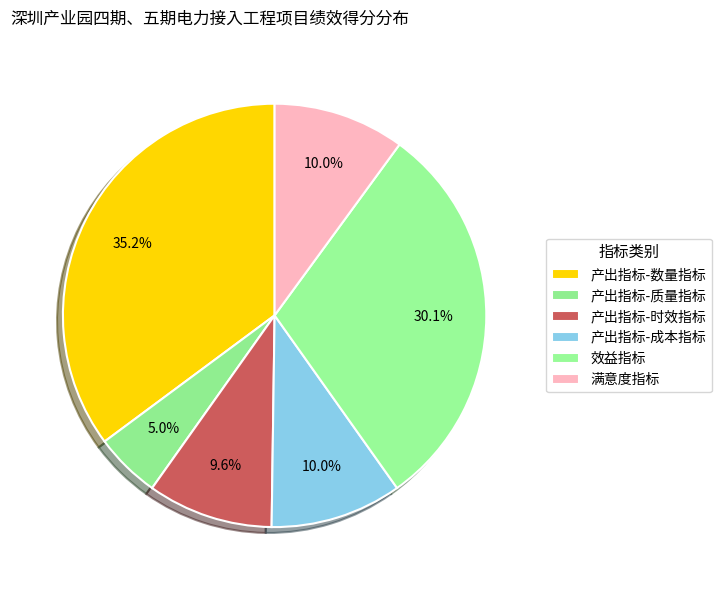

How many slices are in this pie chart?

6